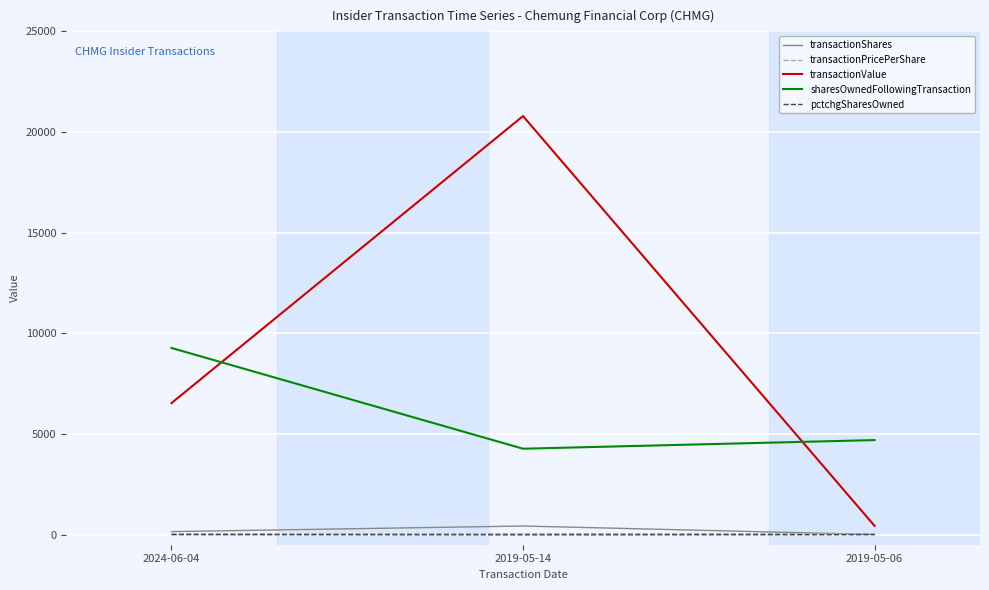

What is the difference between the highest and lowest values at 2019-05-14?

20802.0